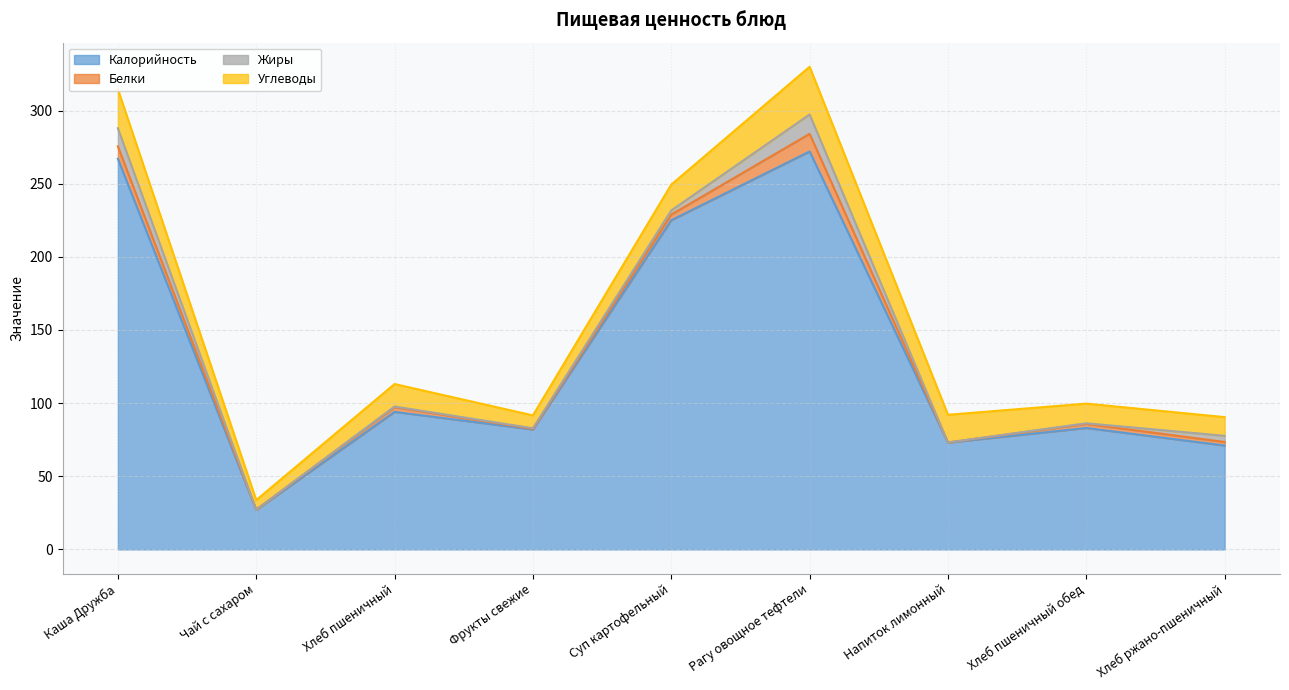

List the series in order of their peak value, lowest first.

Белки, Жиры, Углеводы, Калорийность